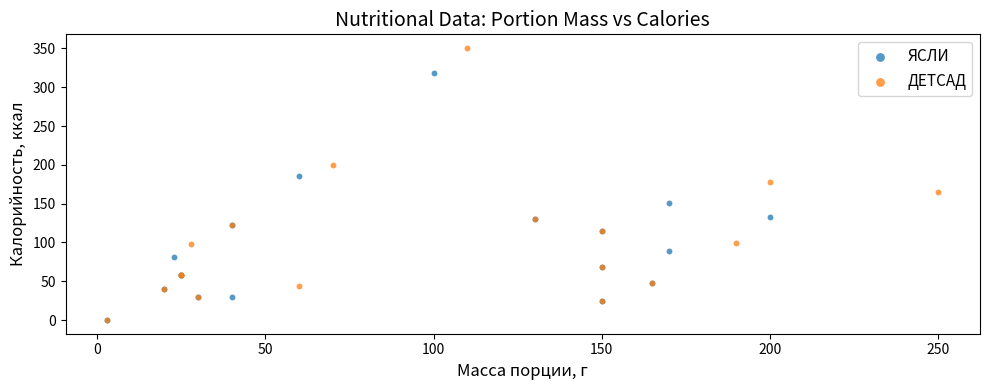

Which series has the widest spread of Y values?

ДЕТСАД